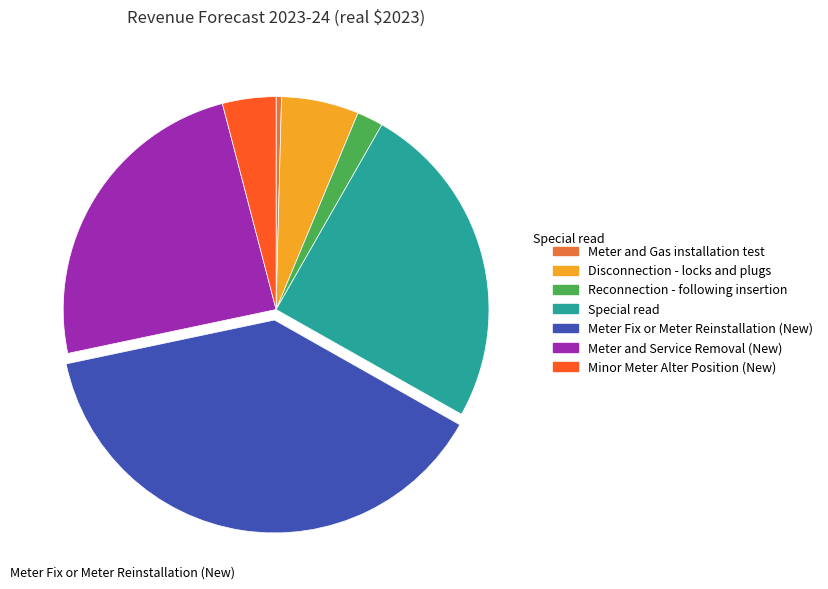

Is there any slice that represents more than half of the pie?

No